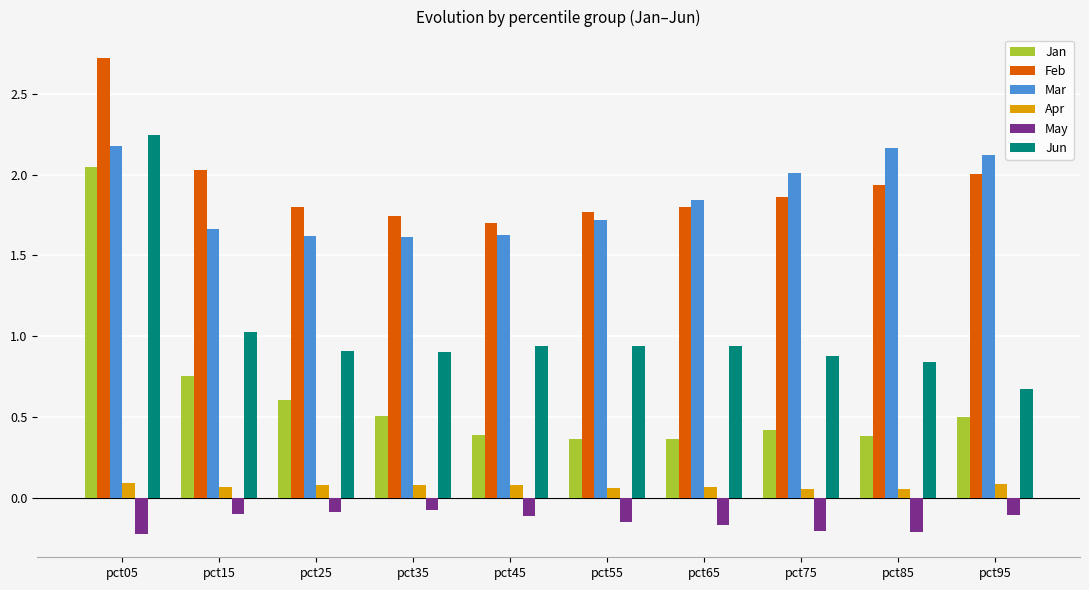

What is the maximum value shown in the chart?

2.7